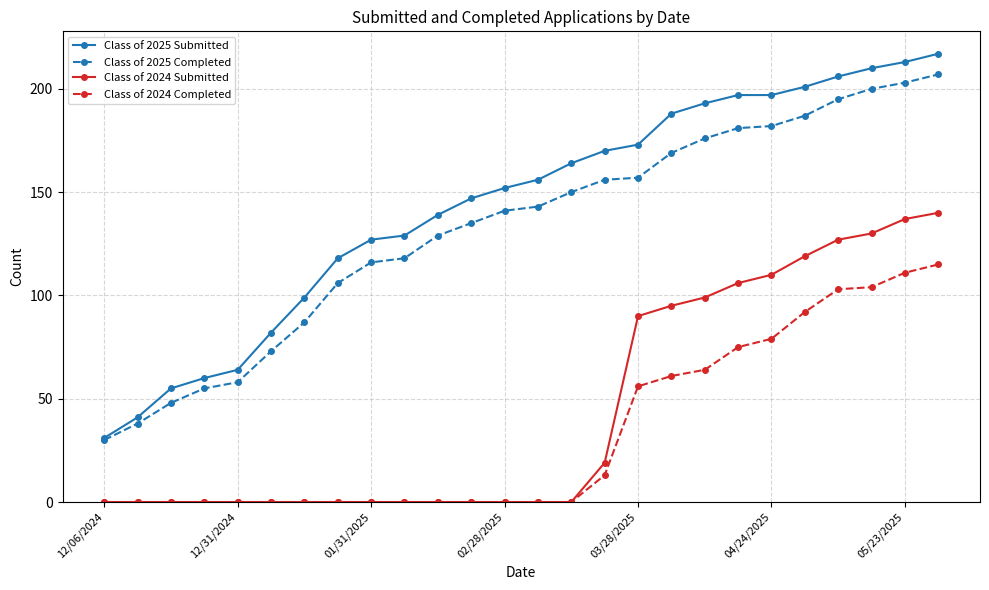

At how many categories does at least one series exceed 165?

11